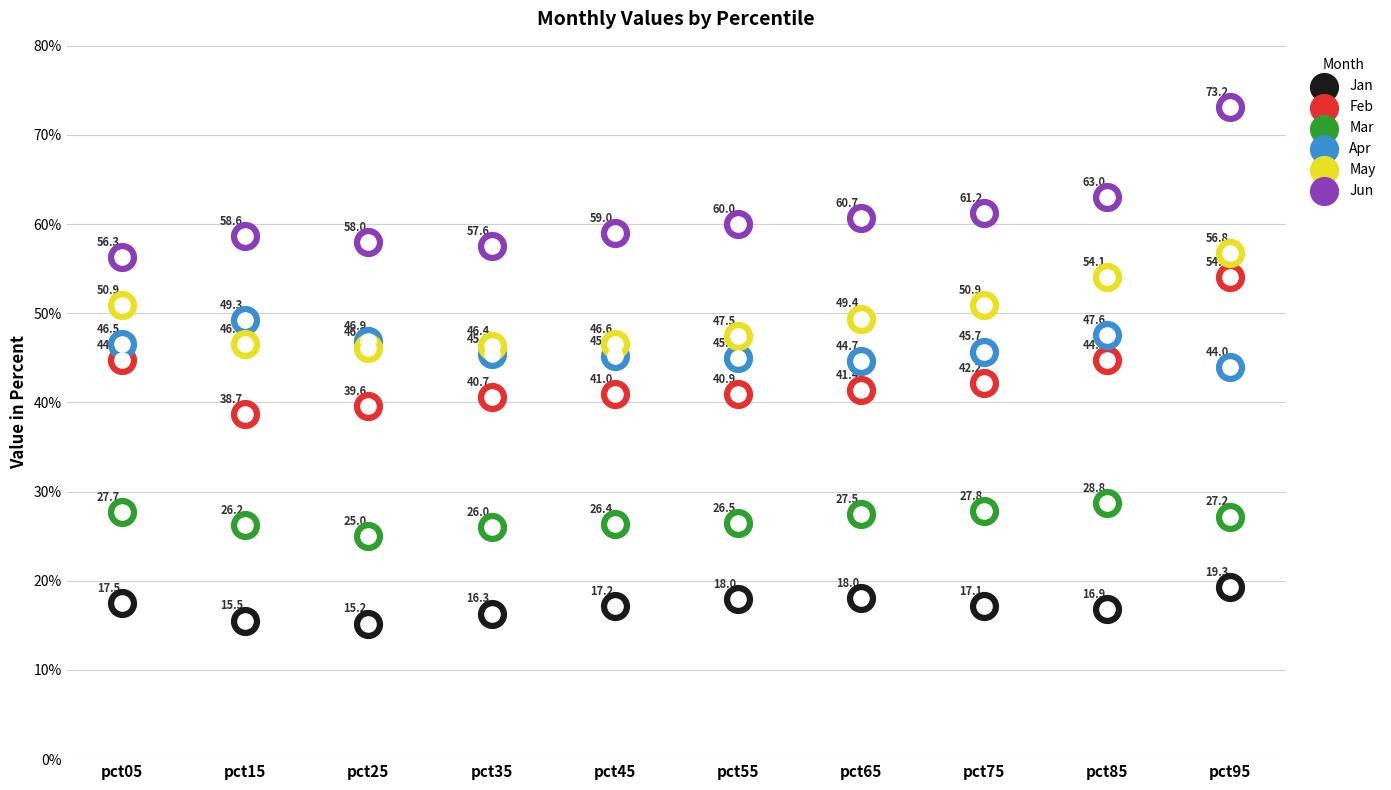

What is the total value across all series at pct05?

243.6